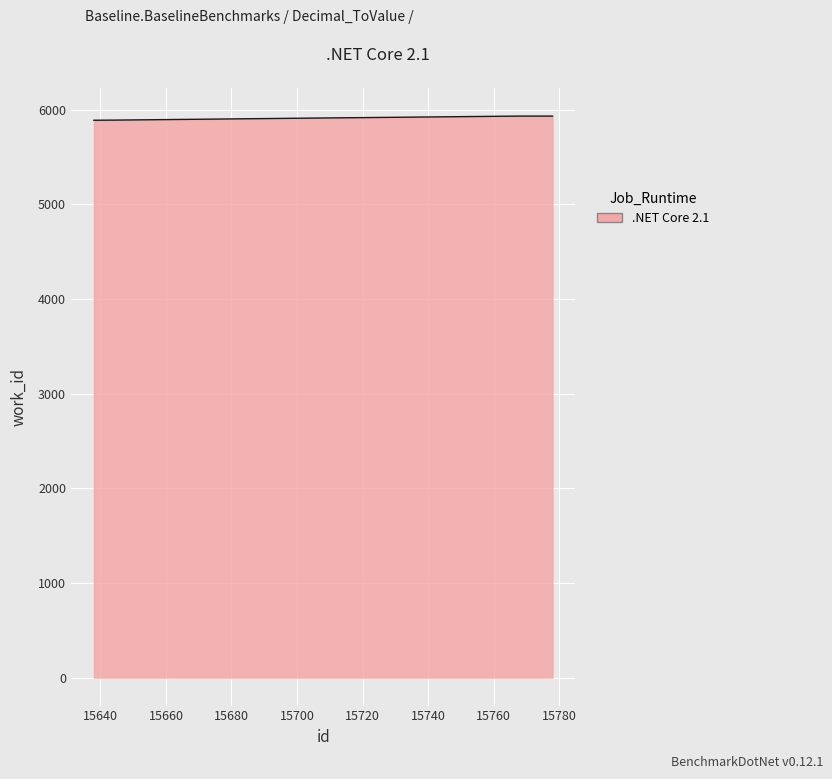

What is the maximum value shown in the chart?

5933.0